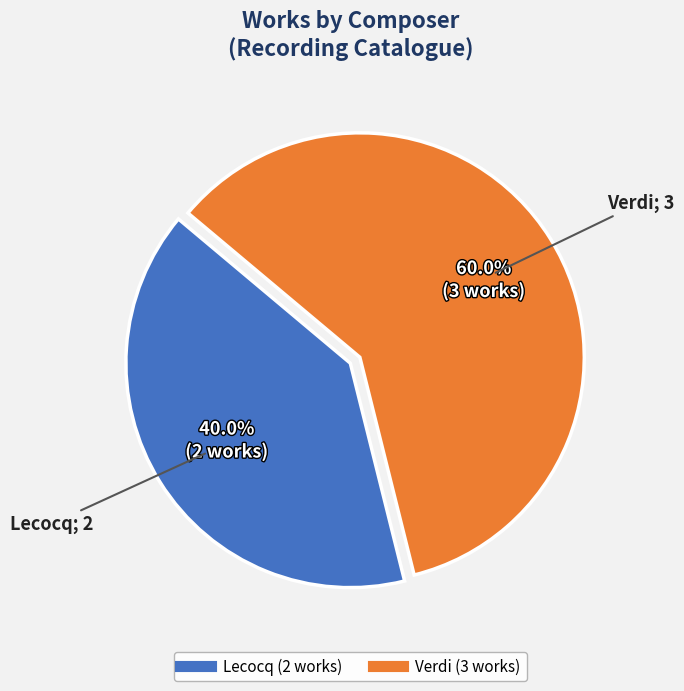

How many slices are in this pie chart?

2